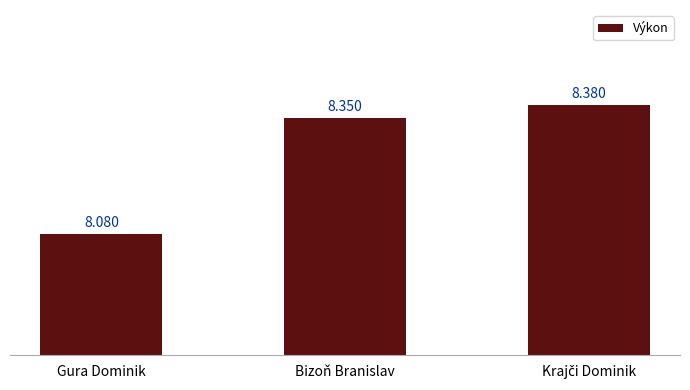

Where is the data nearest to the value 8?

Gura Dominik